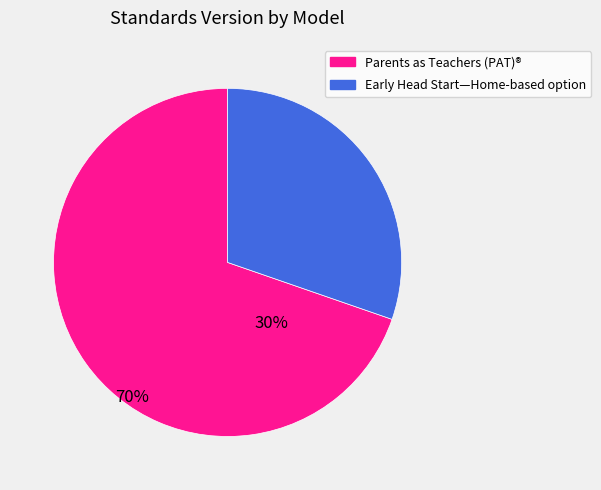

Is there any slice that represents more than half of the pie?

Yes